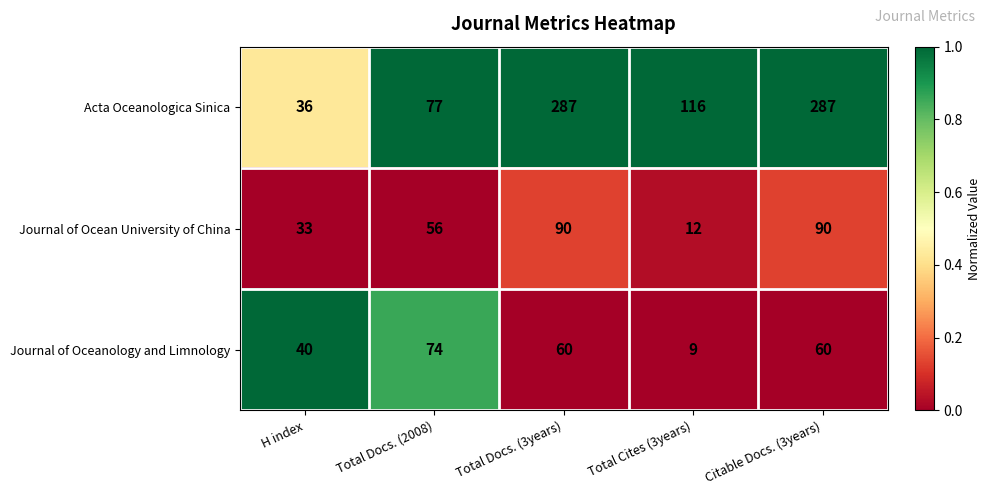

The value of Journal of Oceanology and Limnology at H index is 66. True or false?

False